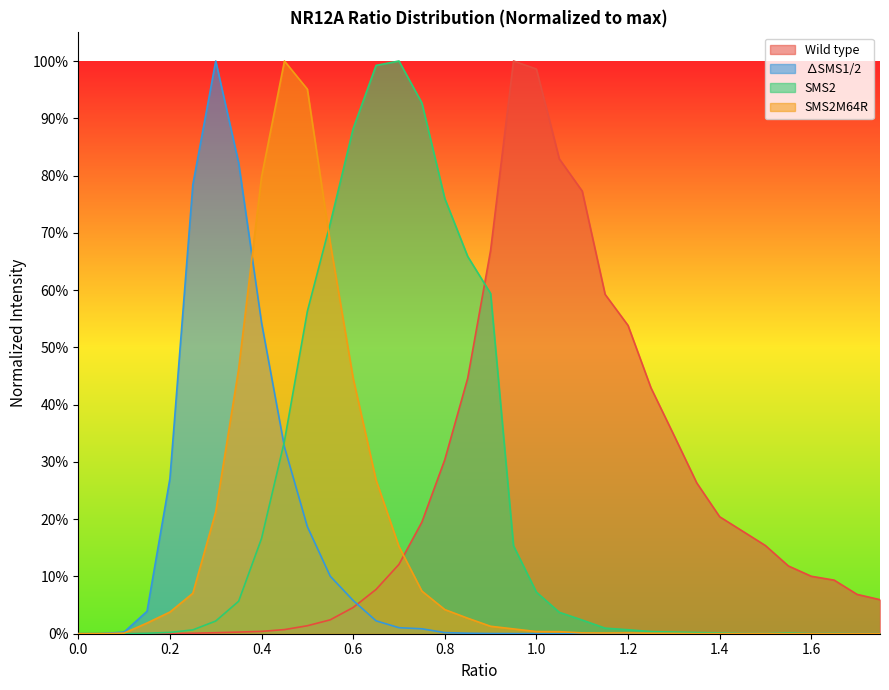

The value of Wild type at 0.75 is 0.2. True or false?

True